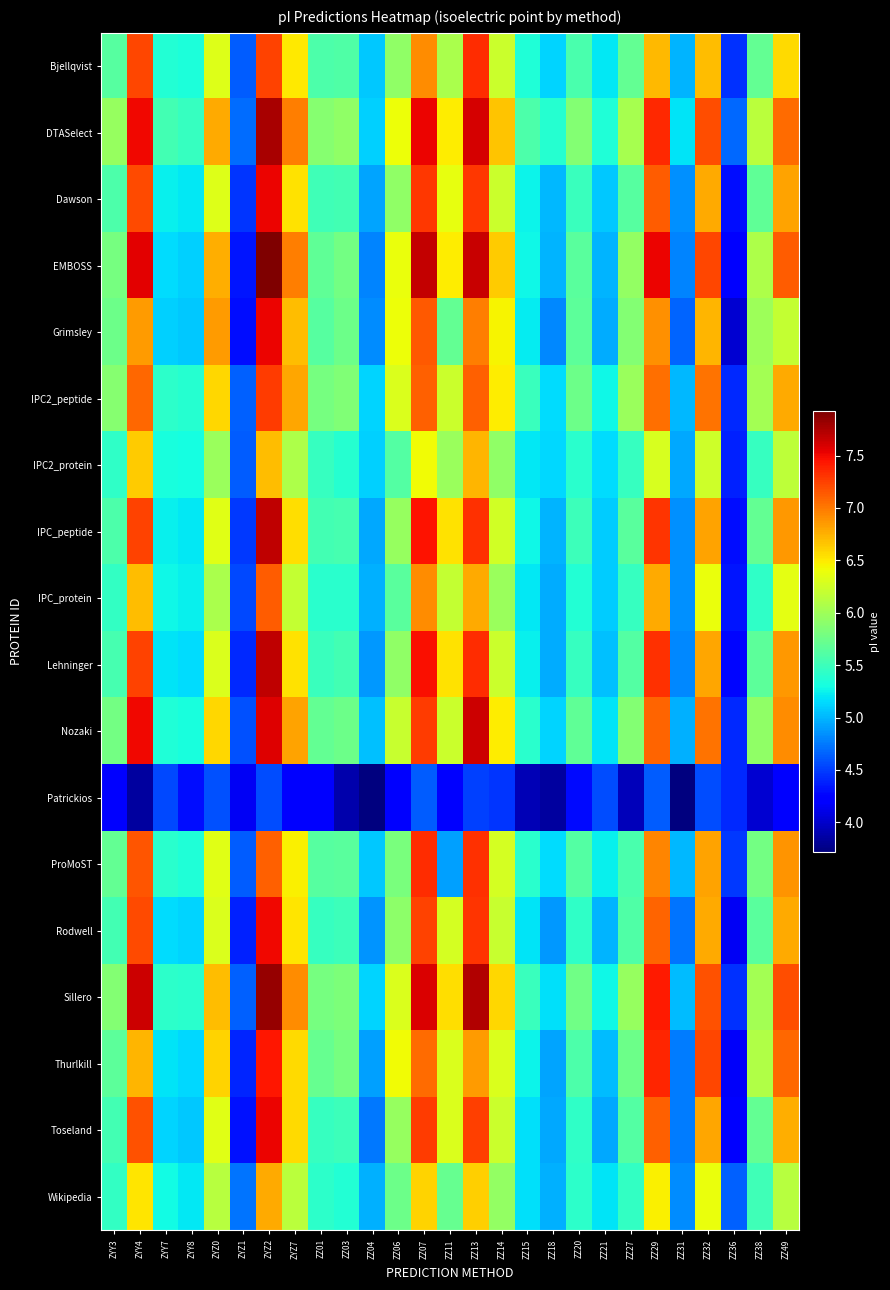

At which category is the sum across all series the highest?

ZYZ2